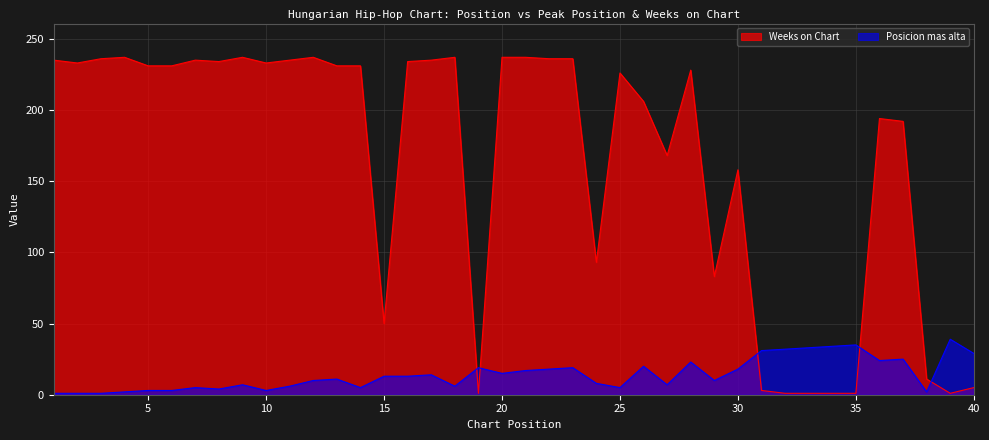

List the labels in order of Posicion mas alta value, smallest first.

1, 2, 3, 4, 38, 5, 6, 10, 8, 7, 14, 25, 11, 18, 9, 27, 24, 12, 29, 13, 15, 16, 17, 20, 21, 22, 30, 19, 23, 26, 28, 36, 37, 40, 31, 32, 33, 34, 35, 39